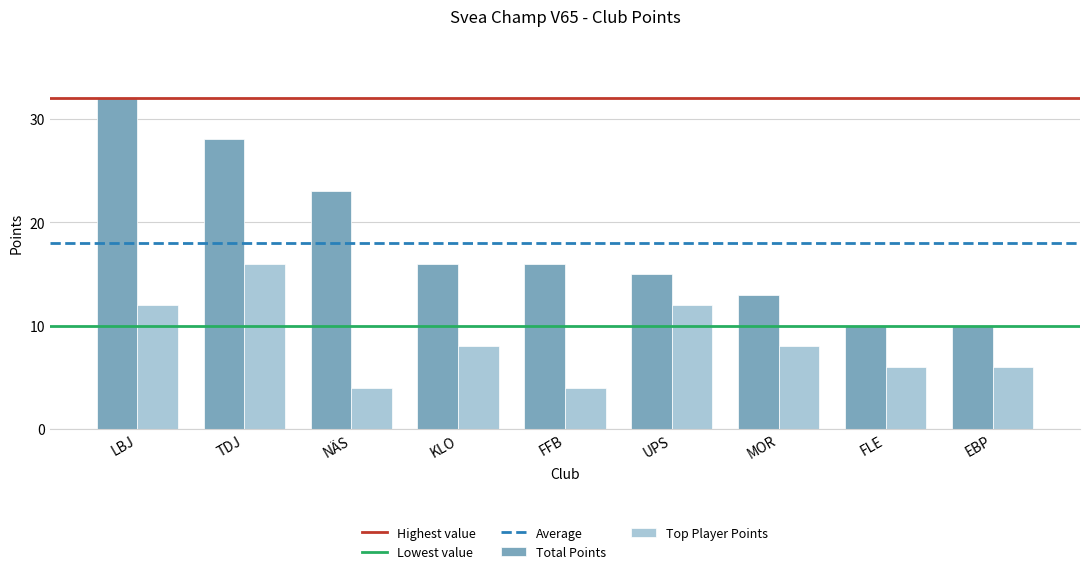

Where is Total Points nearest to the value 21?

NÄS